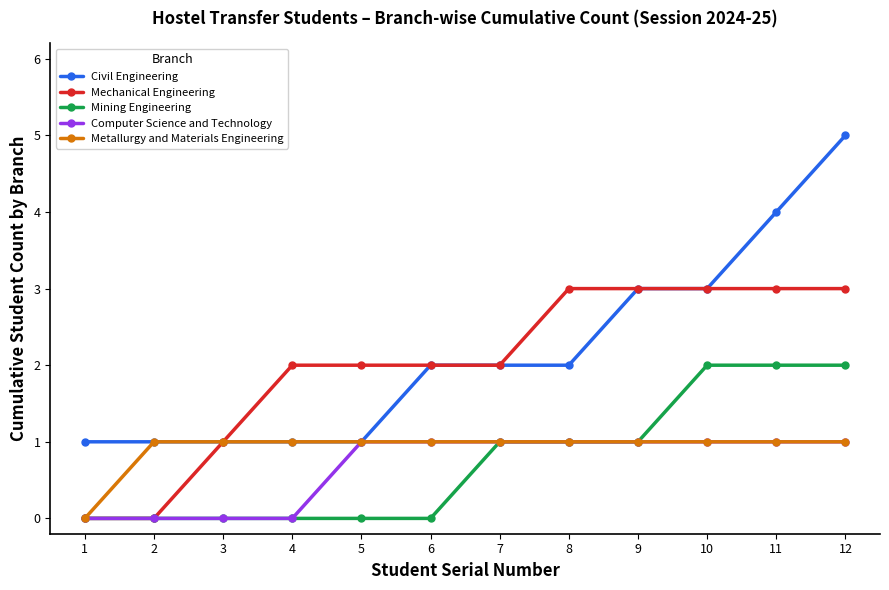

Reading left to right, list all the values displayed in this chart.

Civil Engineering: 1	1	1	1	1	2	2	2	3	3	4	5
Mechanical Engineering: 0	0	1	2	2	2	2	3	3	3	3	3
Mining Engineering: 0	0	0	0	0	0	1	1	1	2	2	2
Computer Science and Technology: 0	0	0	0	1	1	1	1	1	1	1	1
Metallurgy and Materials Engineering: 0	1	1	1	1	1	1	1	1	1	1	1